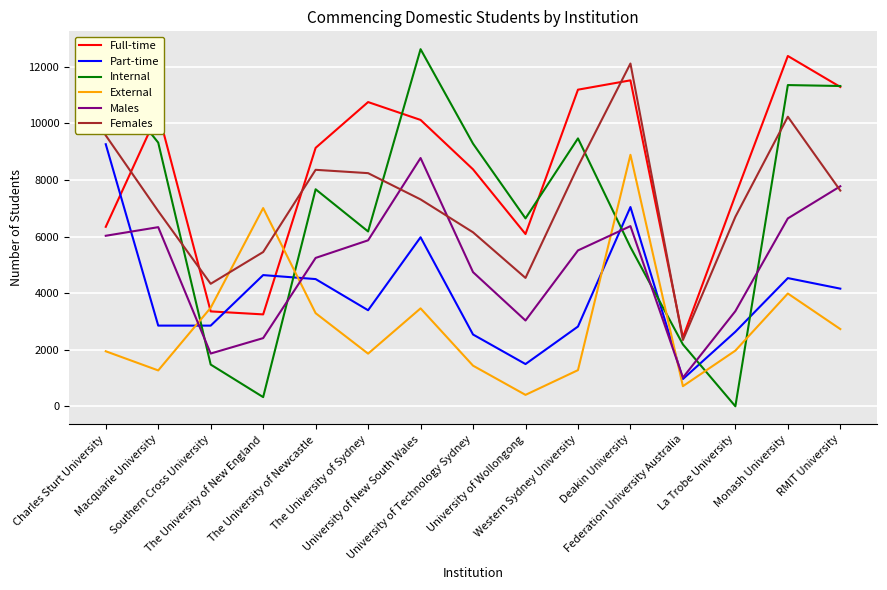

The Full-time series shows 7452 at La Trobe University. True or false?

True